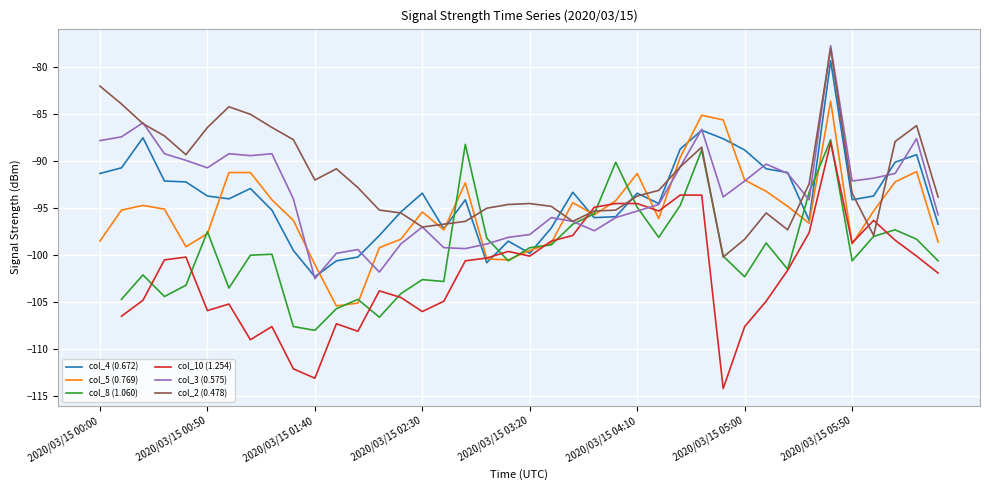

The value of col_4 (0.672) at 2020/03/15 02:30 is -22.7. True or false?

False